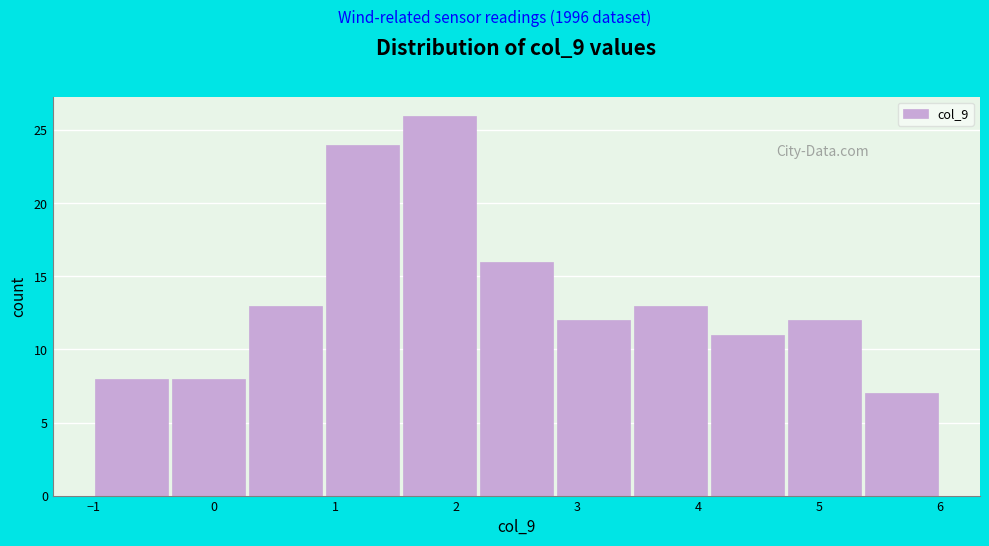

How tall is the bar that spans -1.0 to -0.4 on the x-axis? Neither the bar edges nor the heights are printed on the chart, so give them approximately, as read against the axes.

8